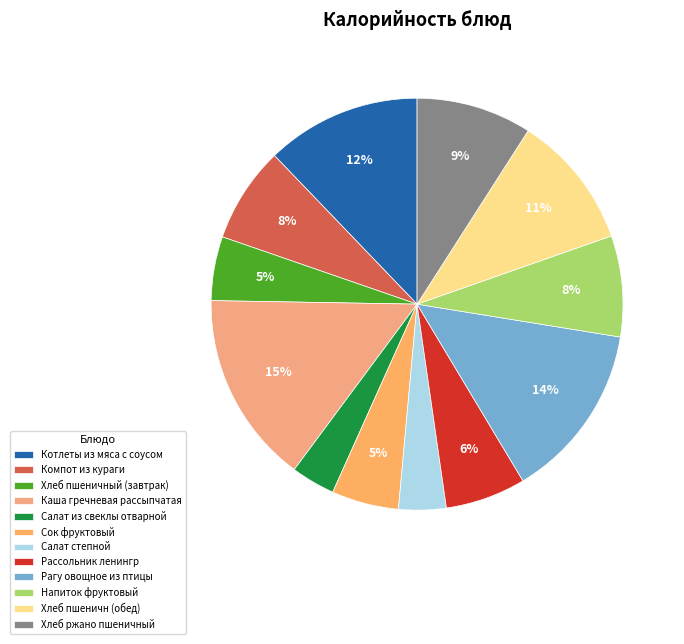

How many segments does this pie chart have?

12